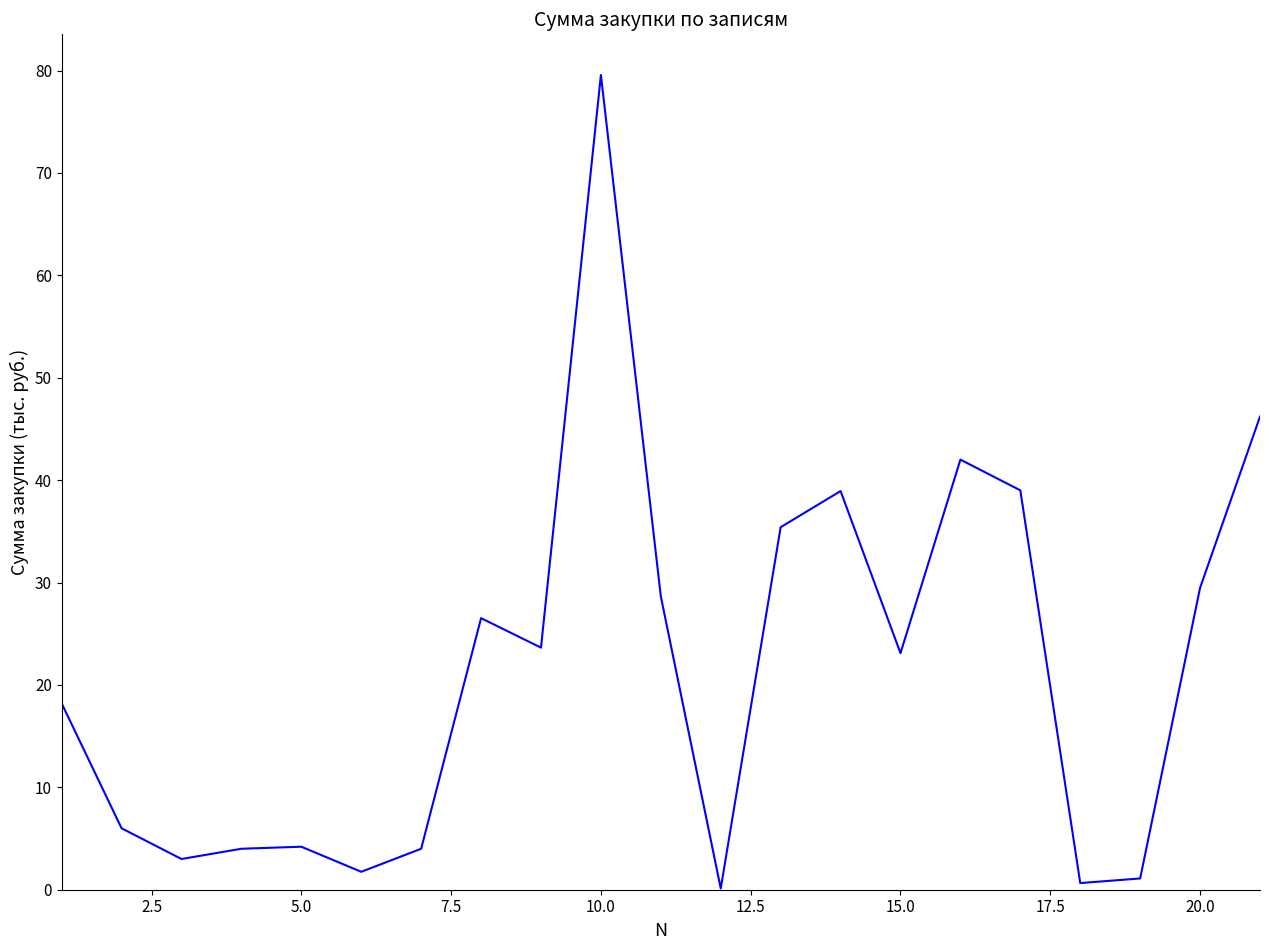

What is the maximum value shown in the chart?

79.6